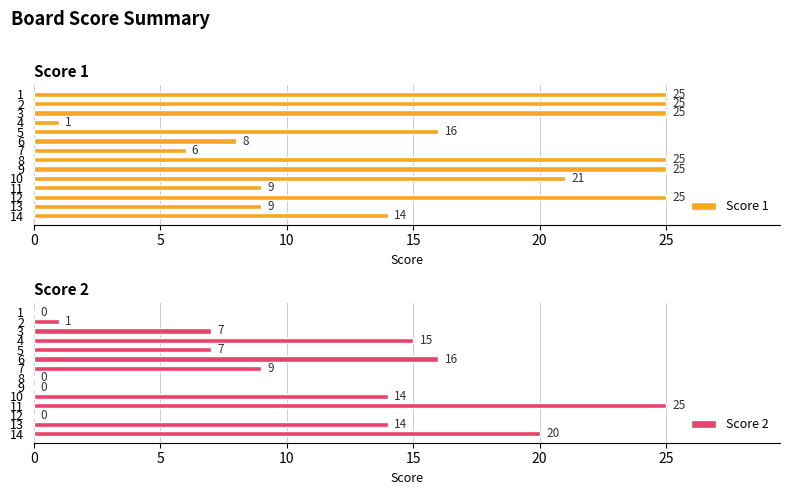

True or false: Score 1 has a value of 1 at 4.

True